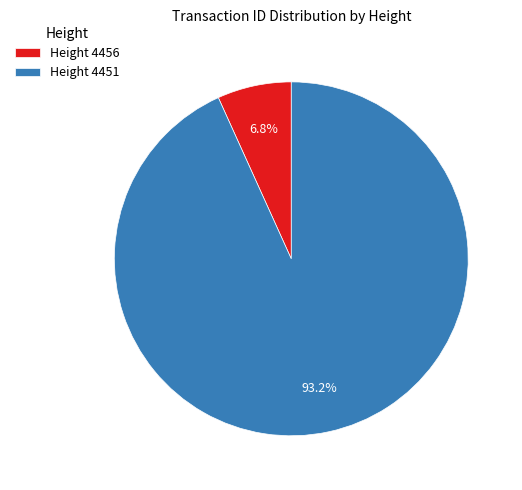

Do Height 4456 and Height 4451 together represent more than half of the pie?

Yes